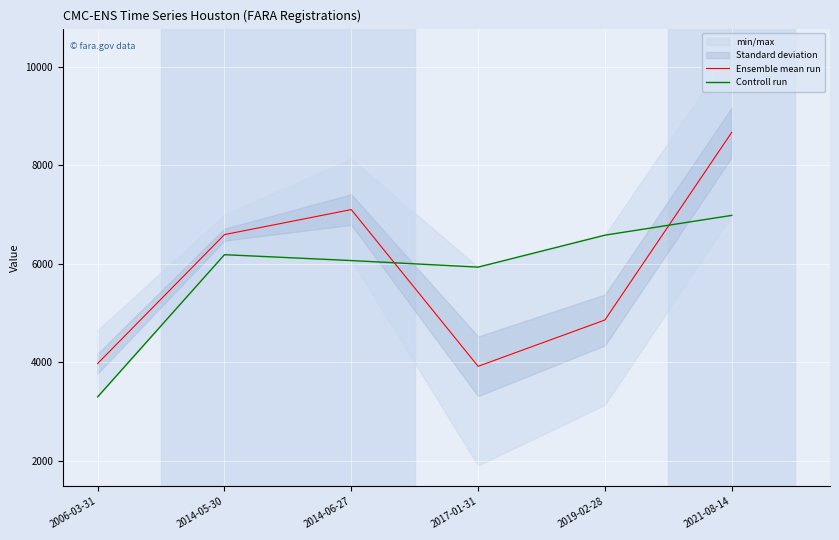

The value of Ensemble mean run at 2019-02-28 is 4859.5. True or false?

True